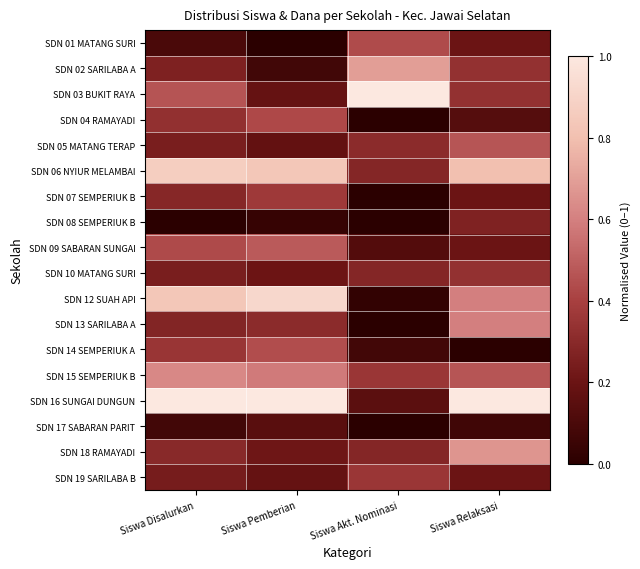

How many distinct data groups are displayed?

18